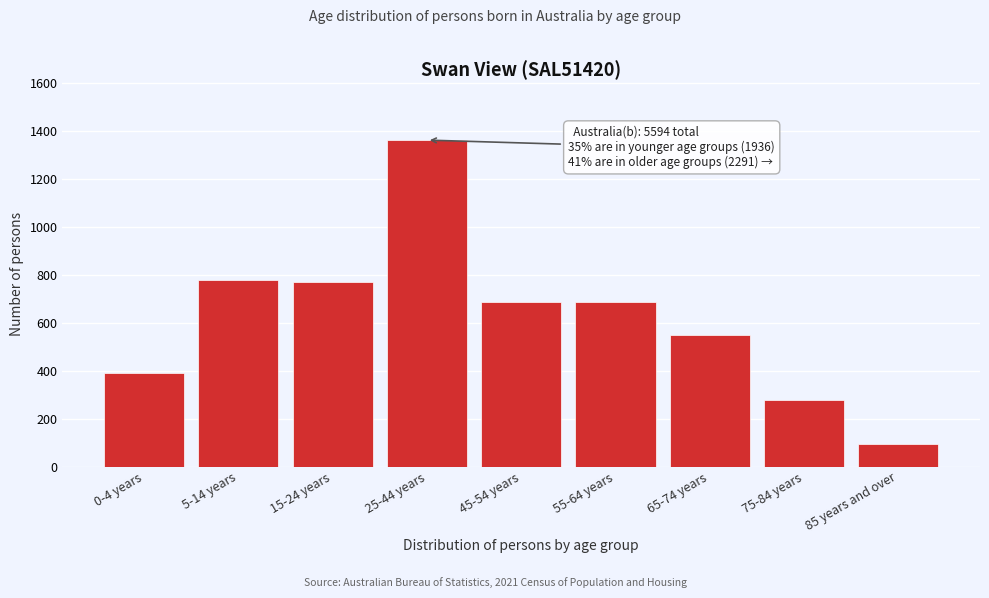

What is the change in value from 55-64 years to 75-84 years?

-411